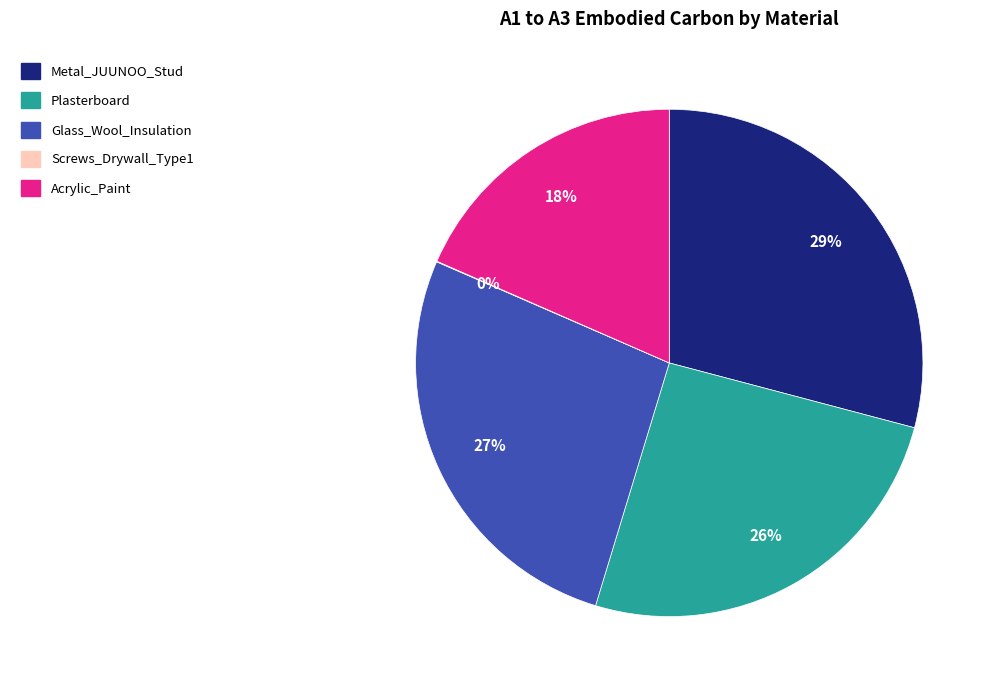

To the nearest percent, what is the average slice percentage?

20%